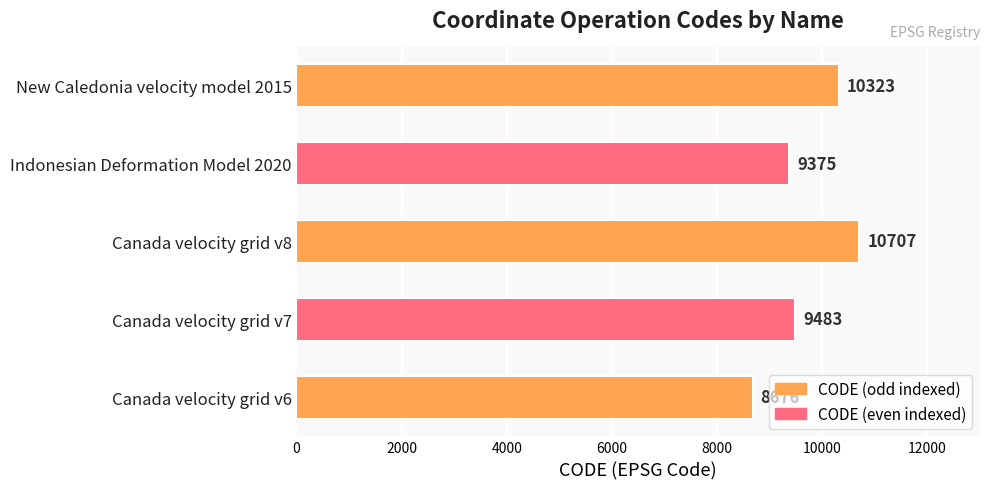

The value at Canada velocity grid v7 is 15462. True or false?

False